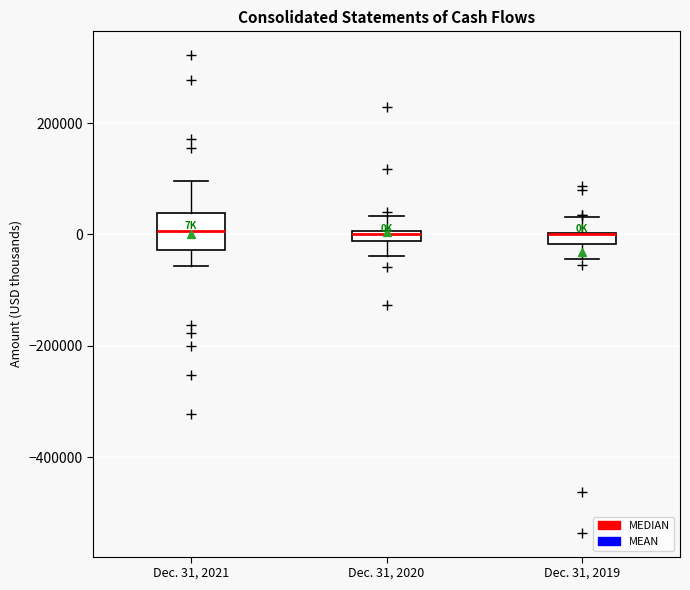

Which box is the tallest, from its lower edge to its upper edge?

Dec. 31, 2021